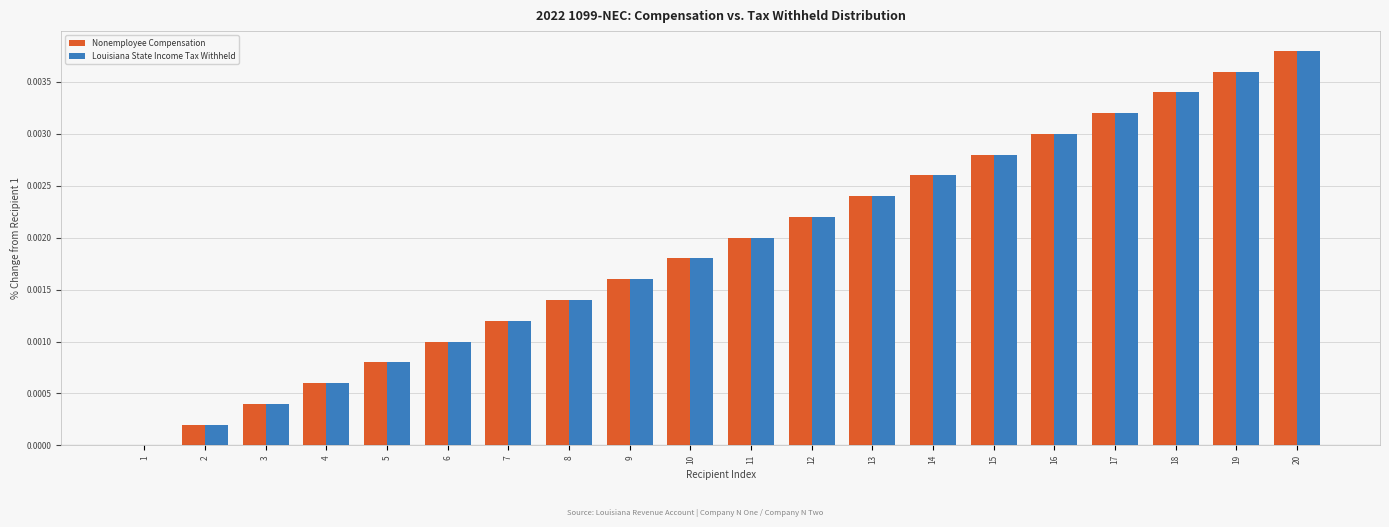

At which category does the chart reach its peak across all series?

20